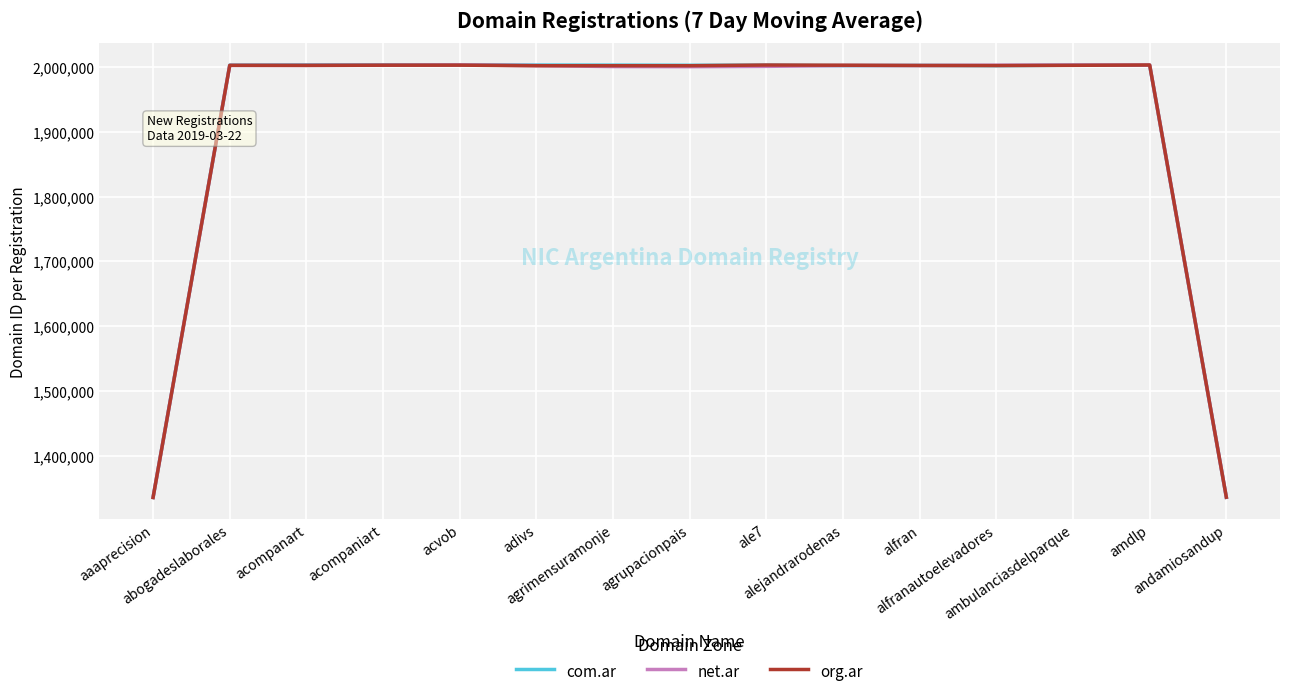

How many lines are shown in the chart?

3